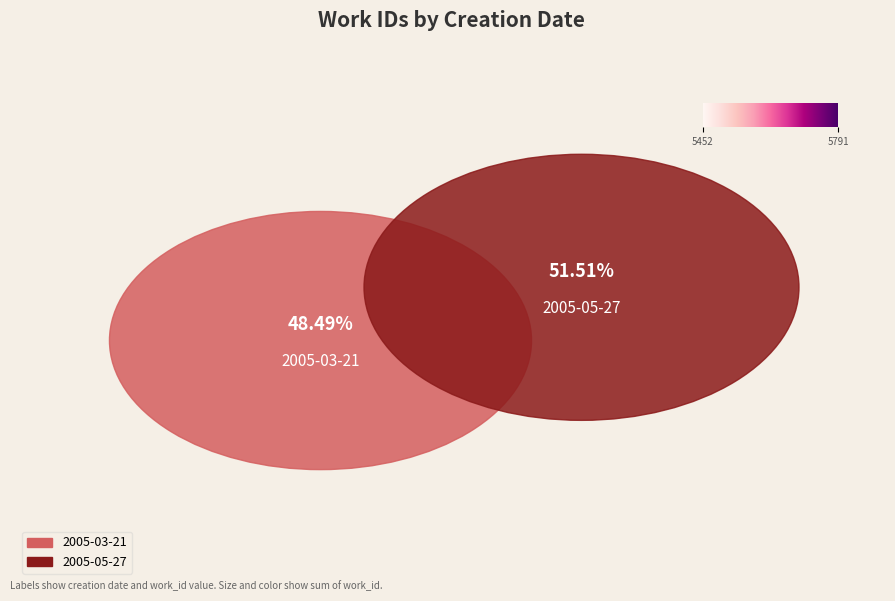

What is the majority slice?

2005-05-27